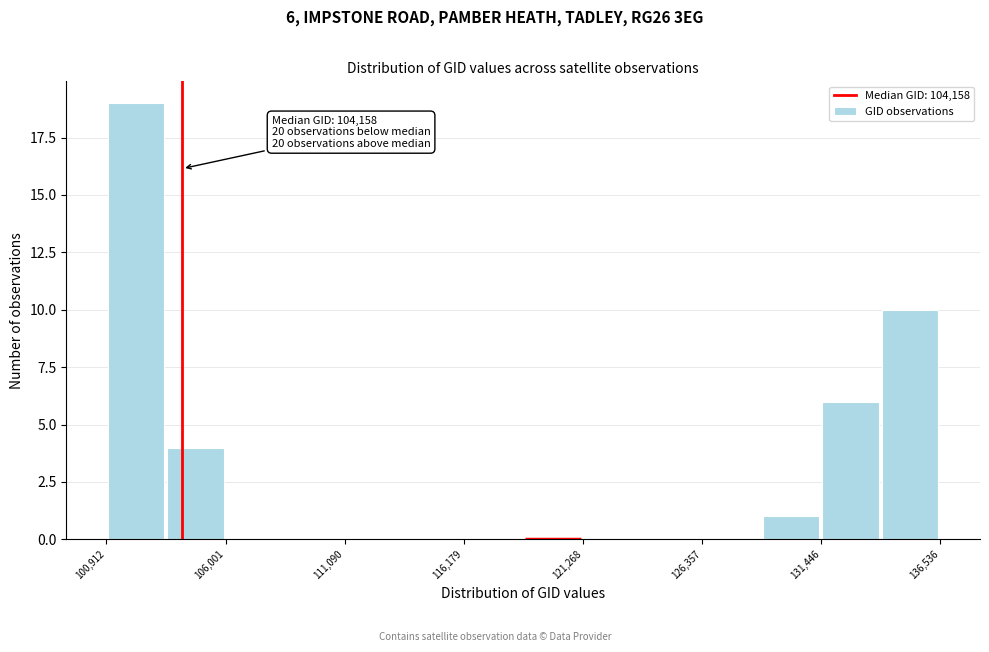

Around what value on the x-axis is the tallest bar? Give the approximate position of its centre, as read against the axis.

102000